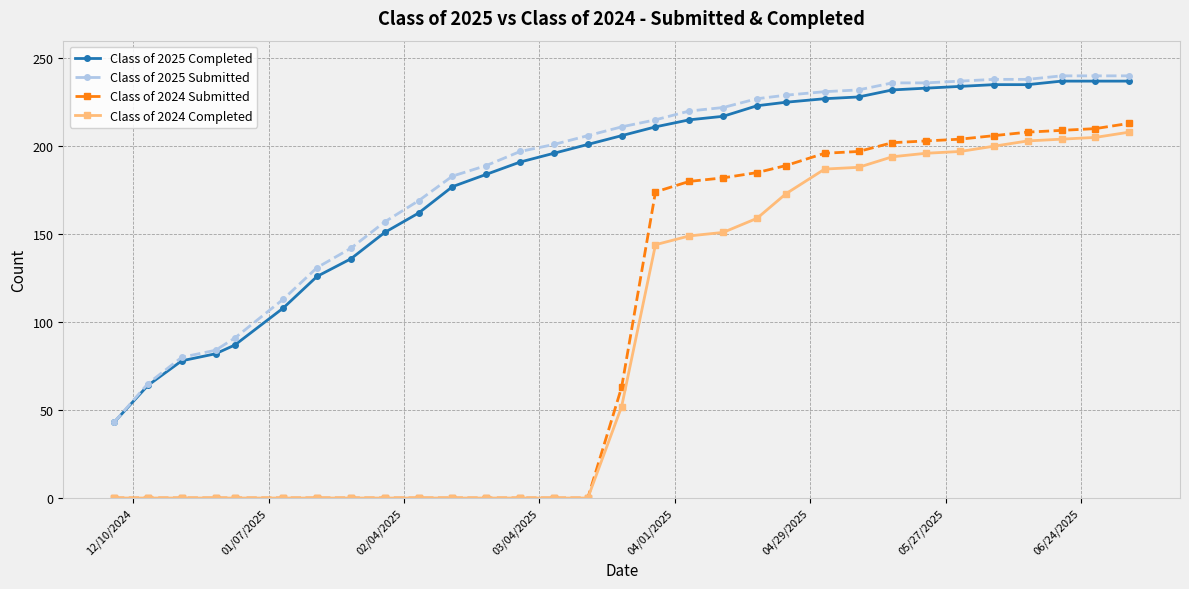

What is the value of the Class of 2025 Submitted point at the 29th from the left?

240